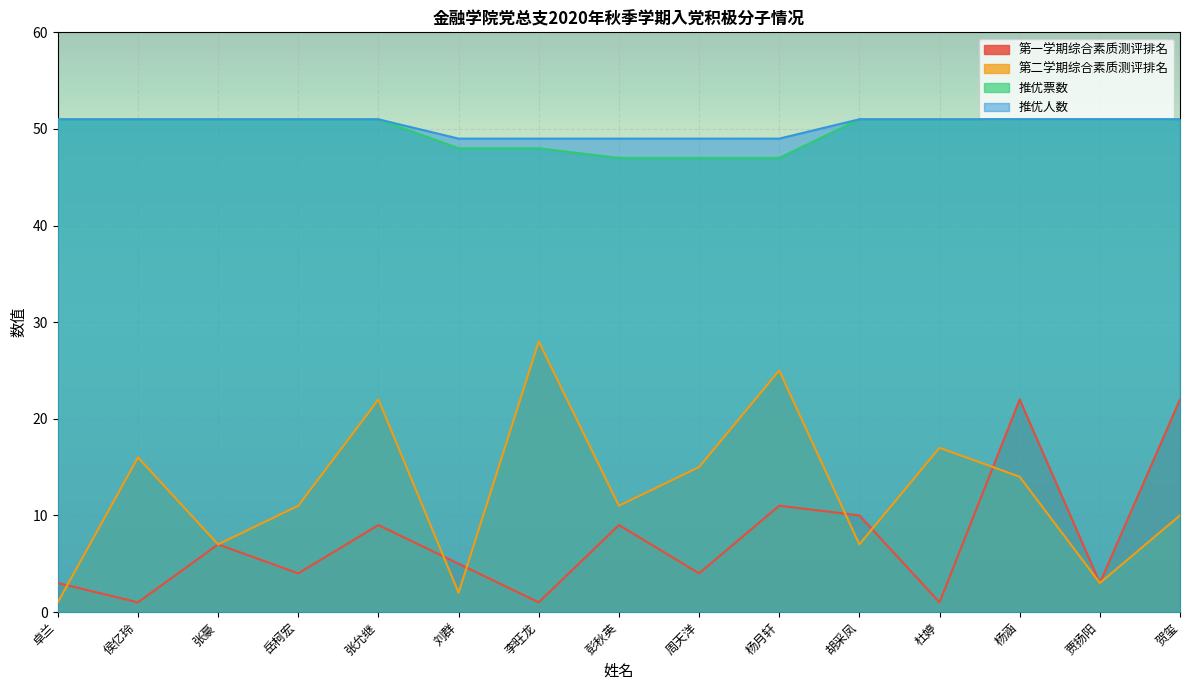

Reading right to left, list all the values displayed in this chart.

第一学期综合素质测评排名: 22	3	22	1	10	11	4	9	1	5	9	4	7	1	3
第二学期综合素质测评排名: 10	3	14	17	7	25	15	11	28	2	22	11	7	16	1
推优票数: 51	51	51	51	51	47	47	47	48	48	51	51	51	51	51
推优人数: 51	51	51	51	51	49	49	49	49	49	51	51	51	51	51